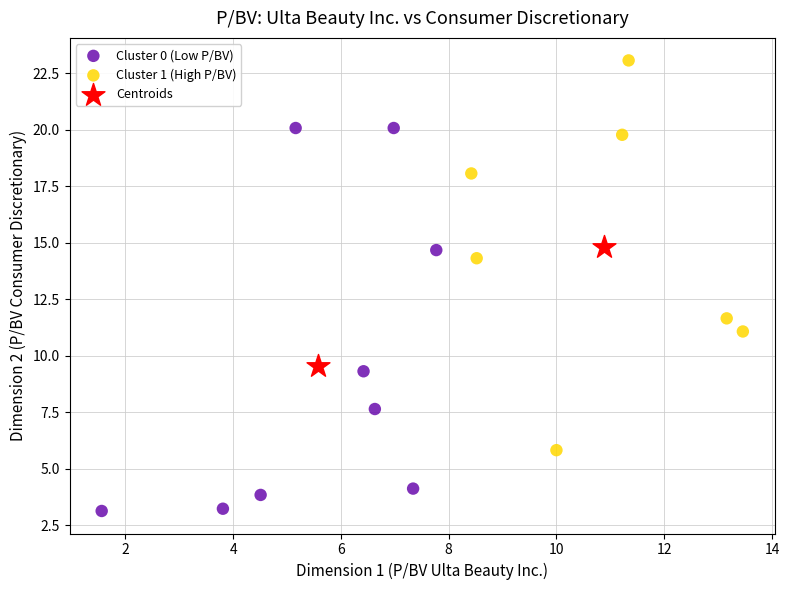

Which series has the widest spread of Y values?

Cluster 1 (High P/BV)